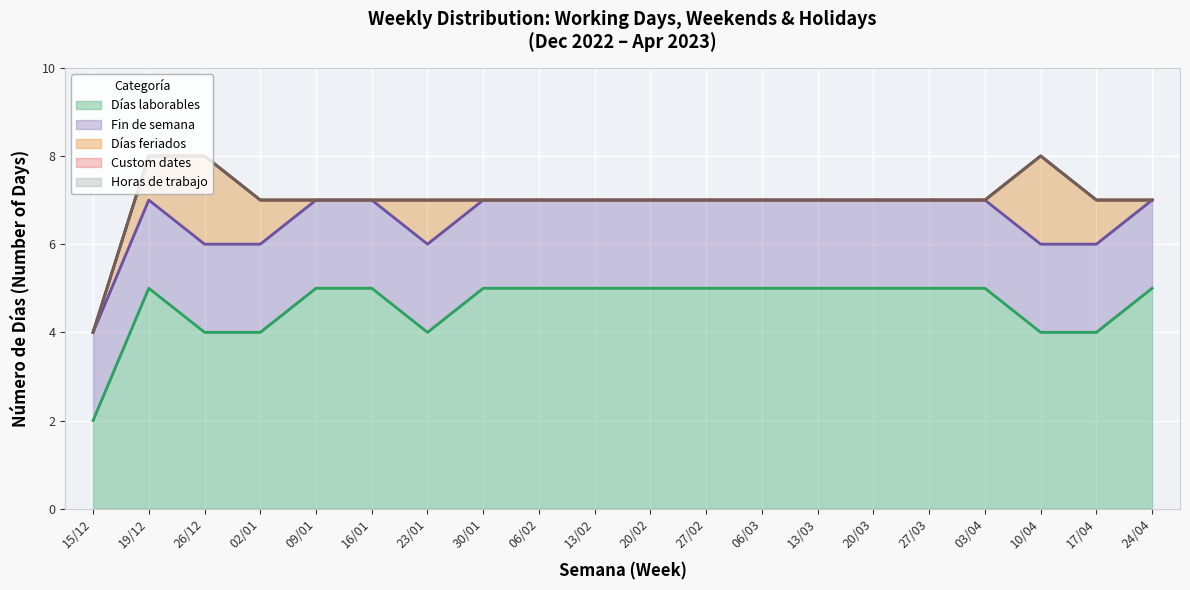

Which series has the largest range (max minus min)?

Días laborables